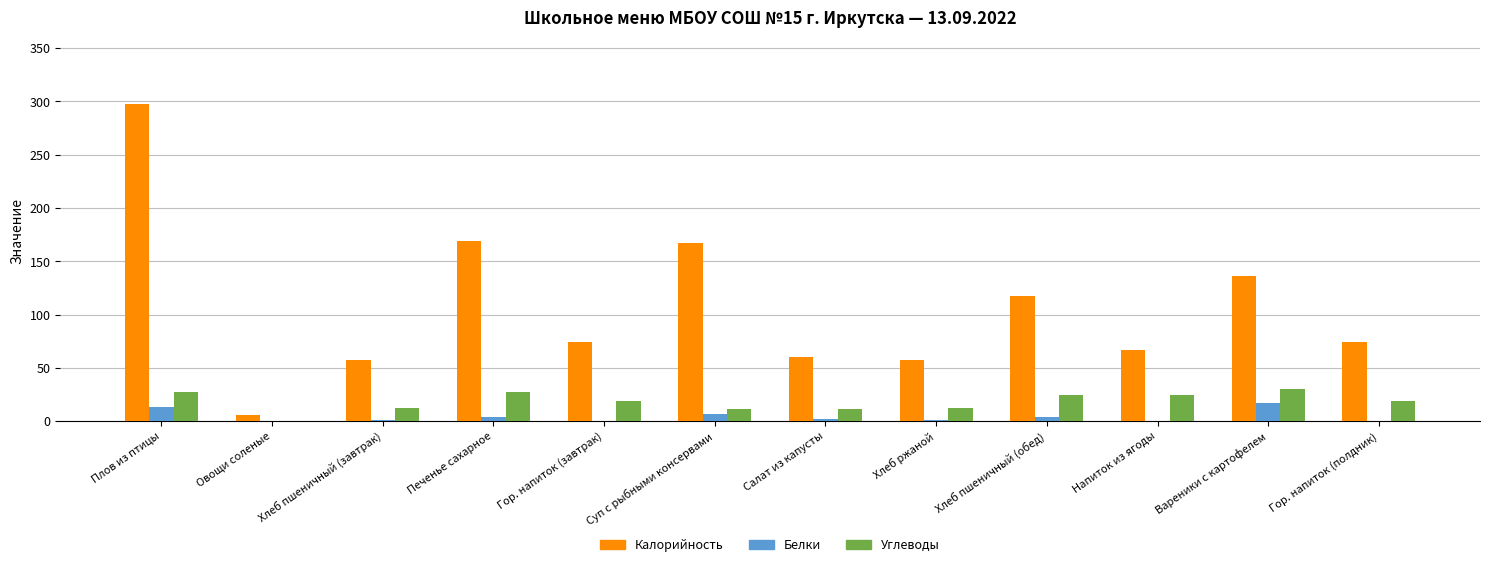

At which category is the sum across all series the highest?

Плов из птицы